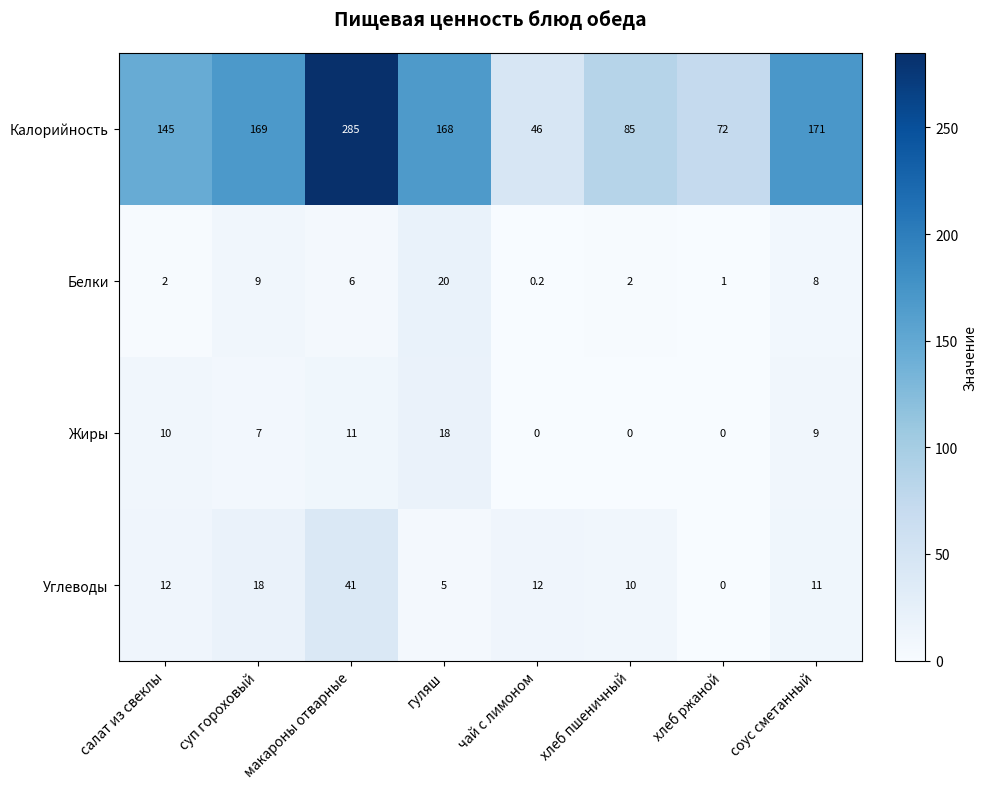

At which label does Калорийность reach its peak?

макароны отварные